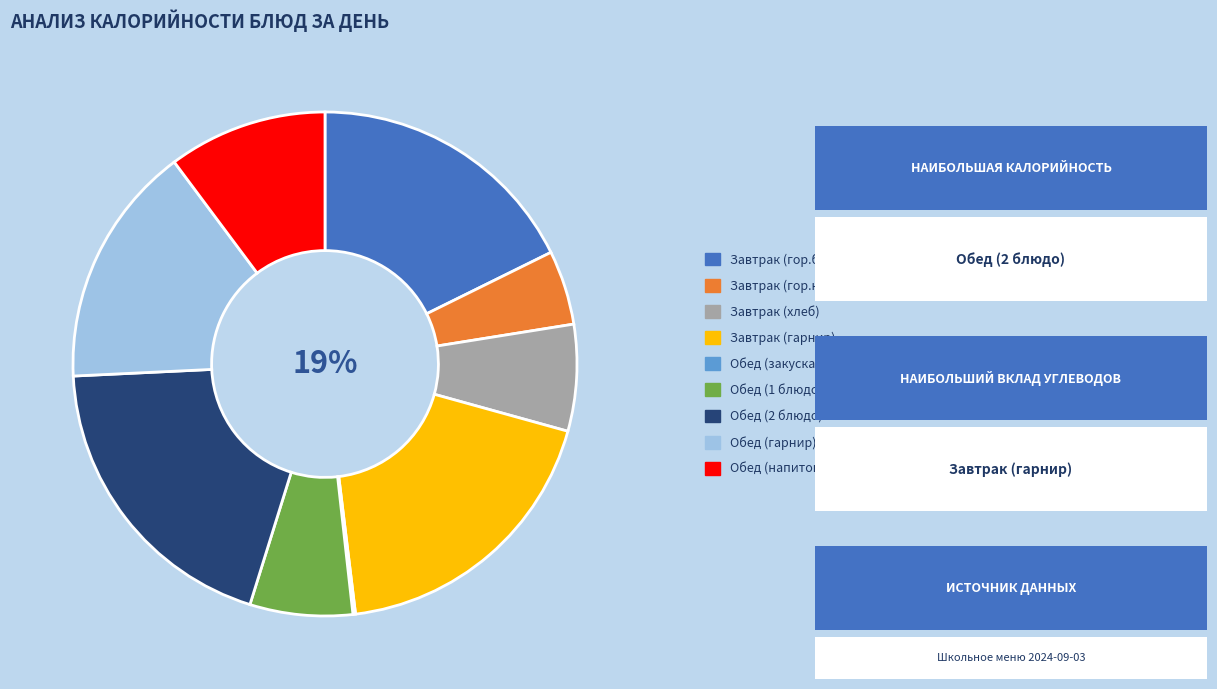

What is the total percentage of Завтрак (гор.блюдо) and Обед (1 блюдо)?

24.3%